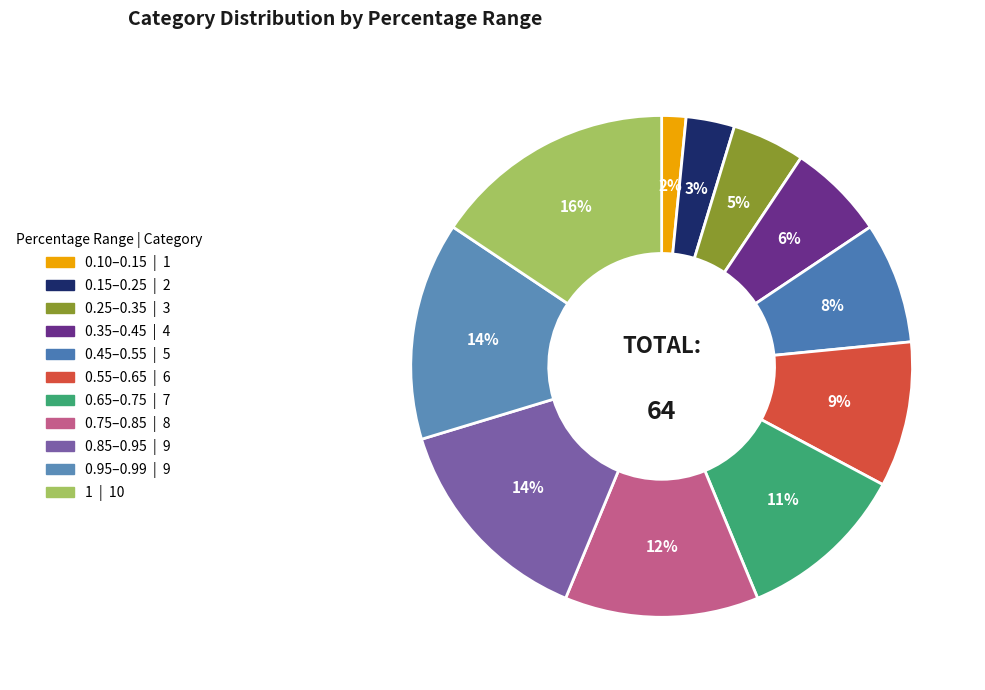

Count the number of slices in the pie.

11